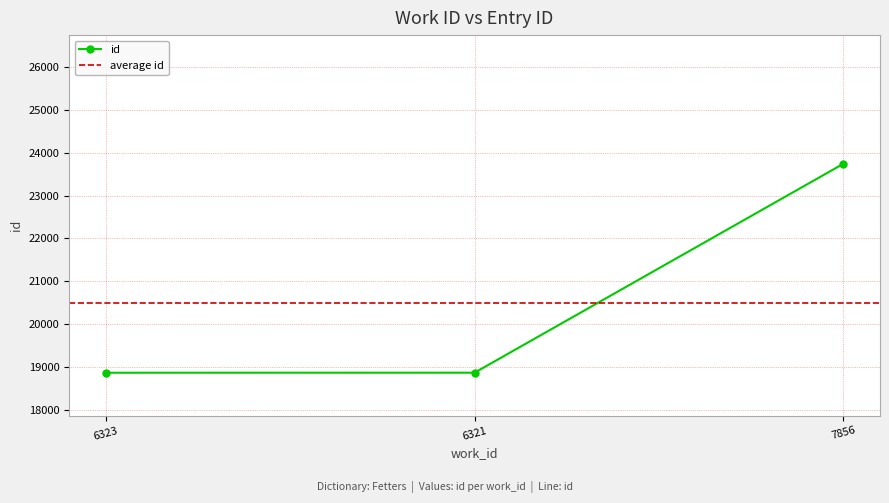

The value at 6323 is 18873. True or false?

True